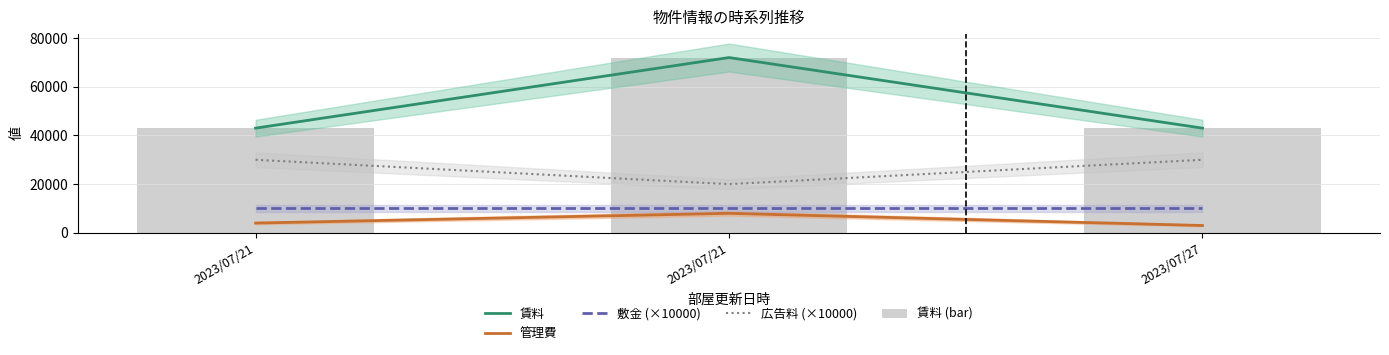

What is the maximum value for 管理費?

8000